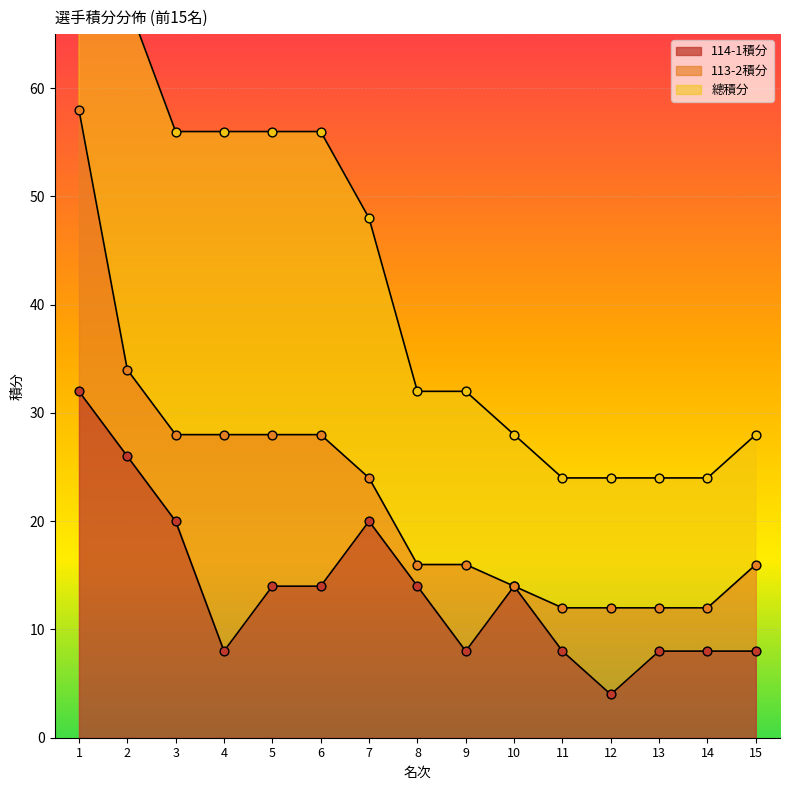

Which series has the widest spread of Y values?

總積分